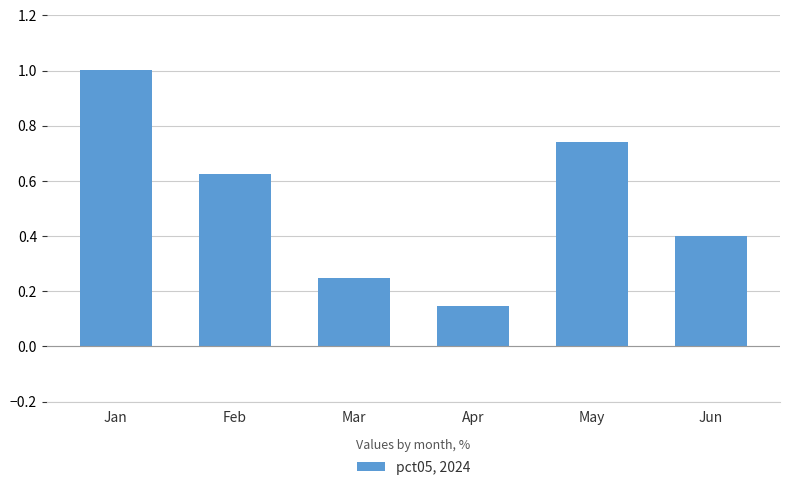

What is the difference between the values at Jan and Apr?

0.9